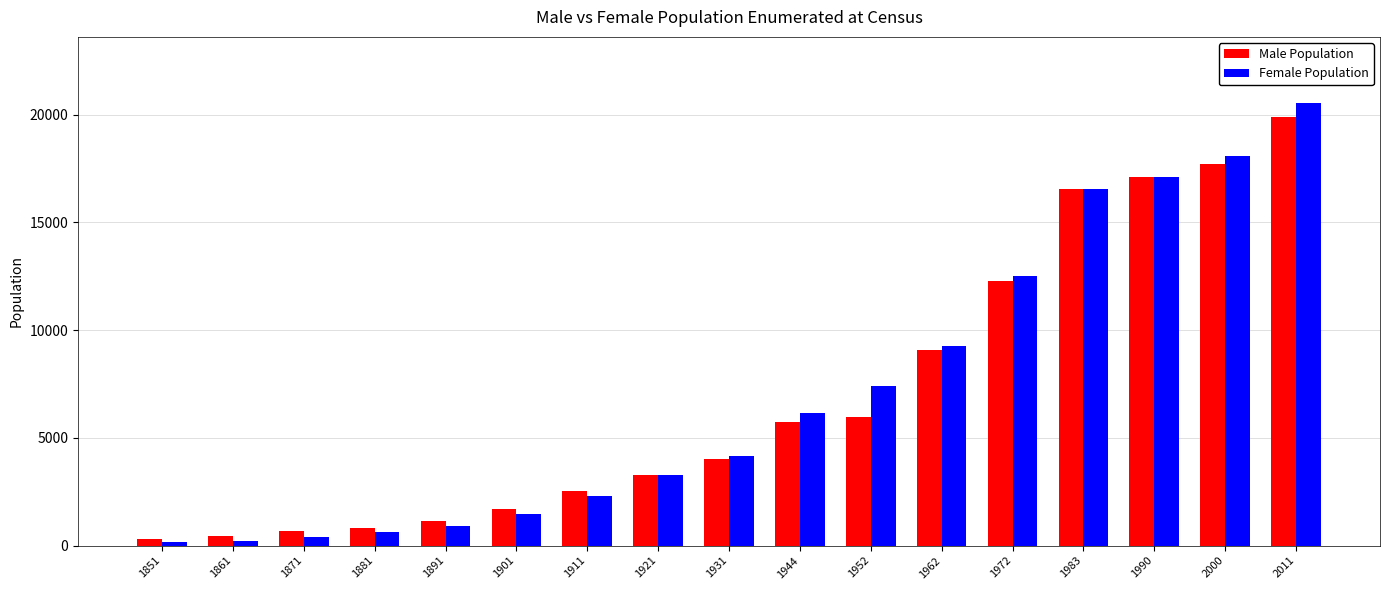

True or false: Female Population has a value of 1477 at 1901.

True